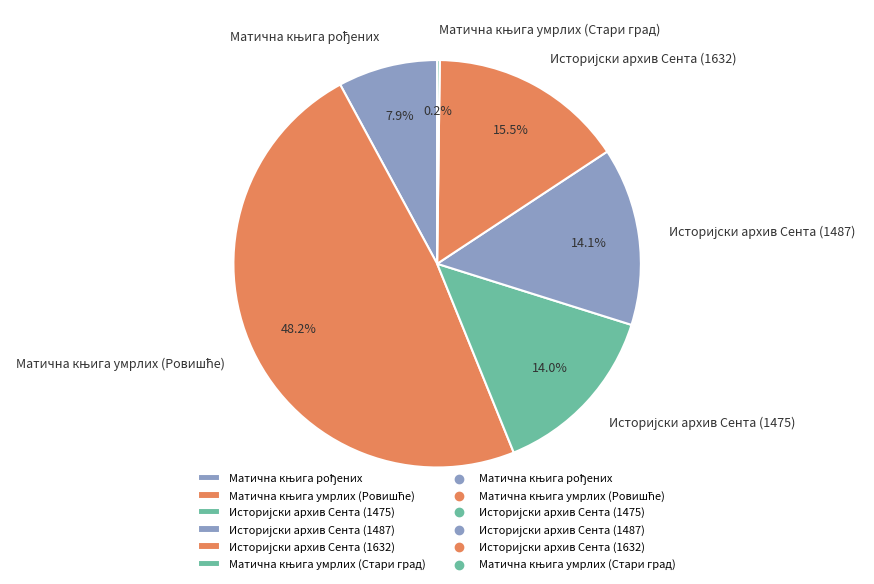

Is there a majority slice in this chart?

No